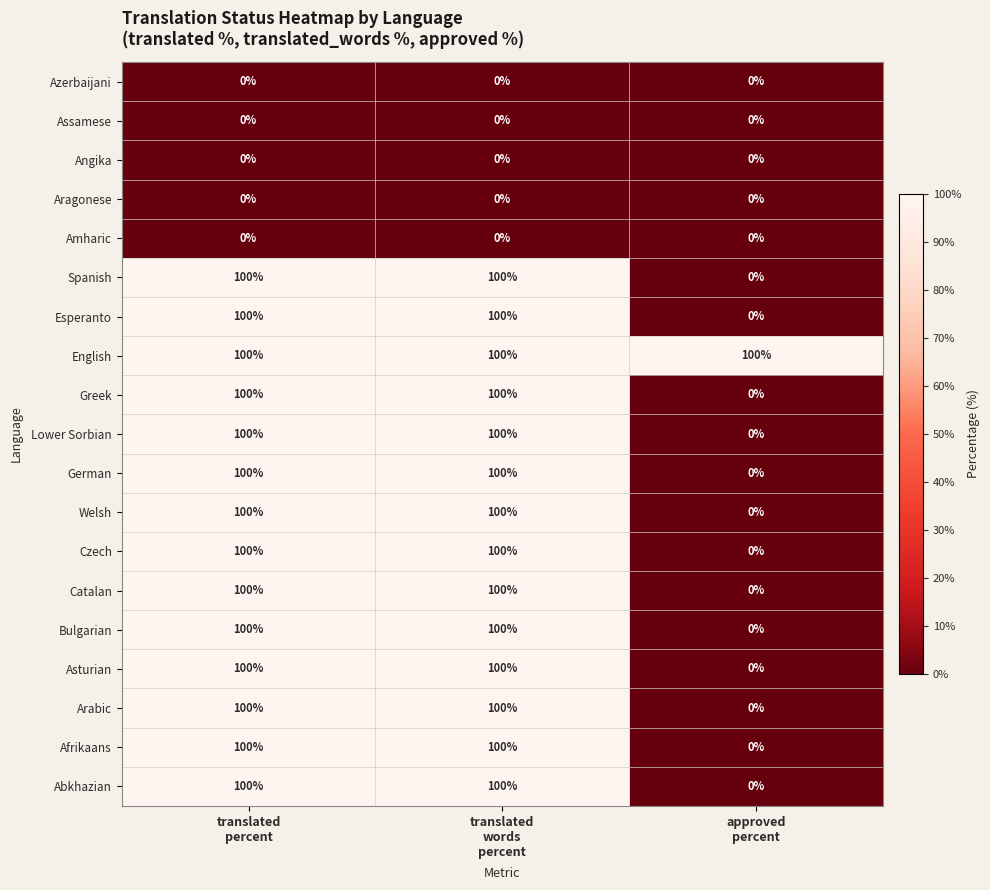

Count the Abkhazian values in the range 0 to 100.

3